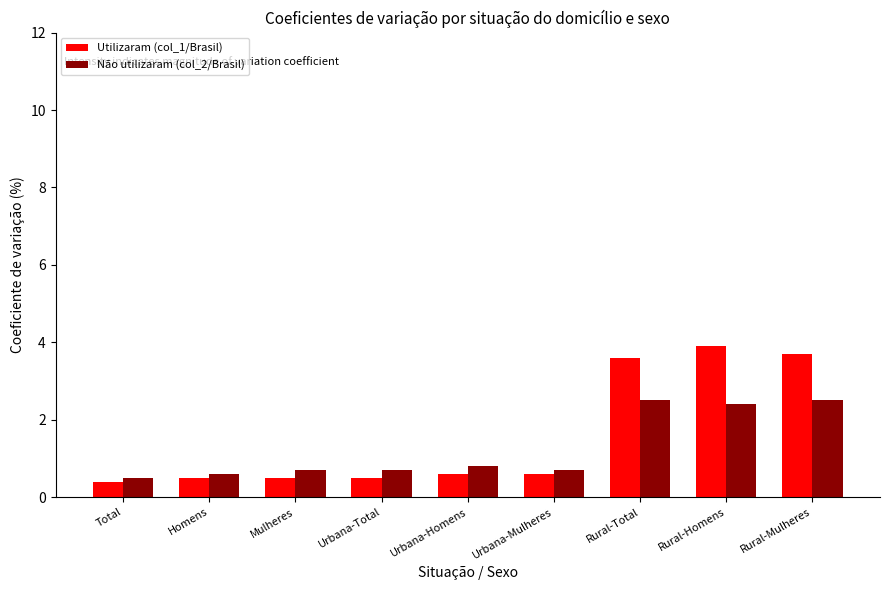

True or false: Utilizaram (col_1/Brasil) has a value of 0.2 at Urbana-Mulheres.

False